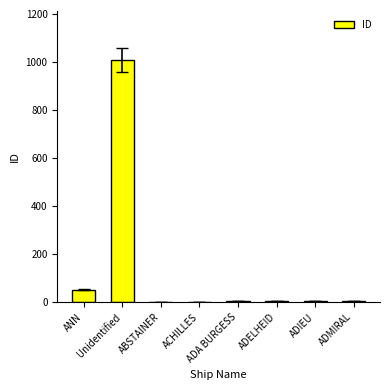

Where is the data nearest to the value 505?

ANN